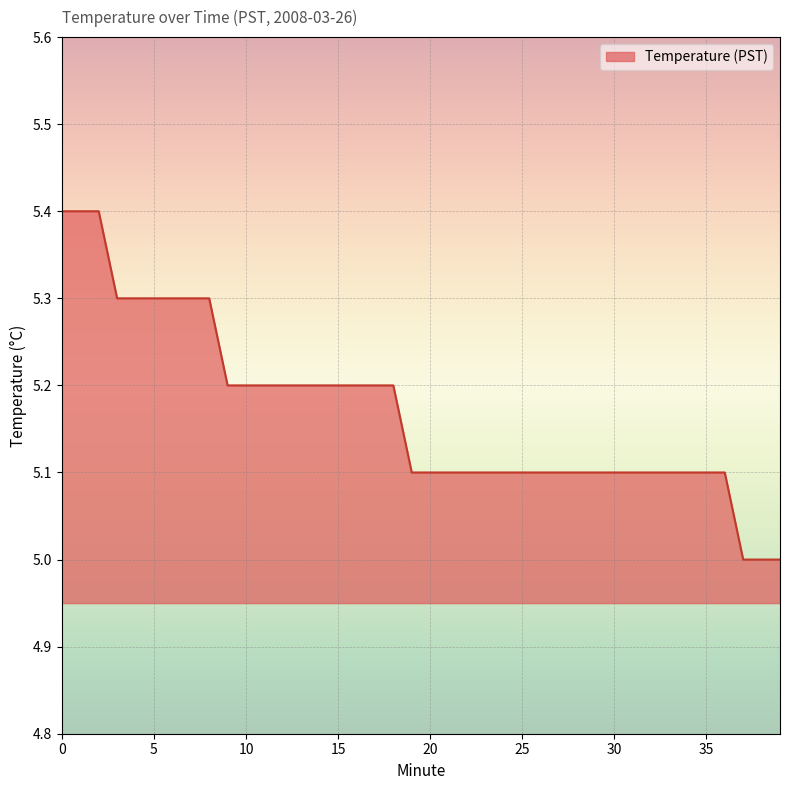

What is the greatest value displayed?

5.4